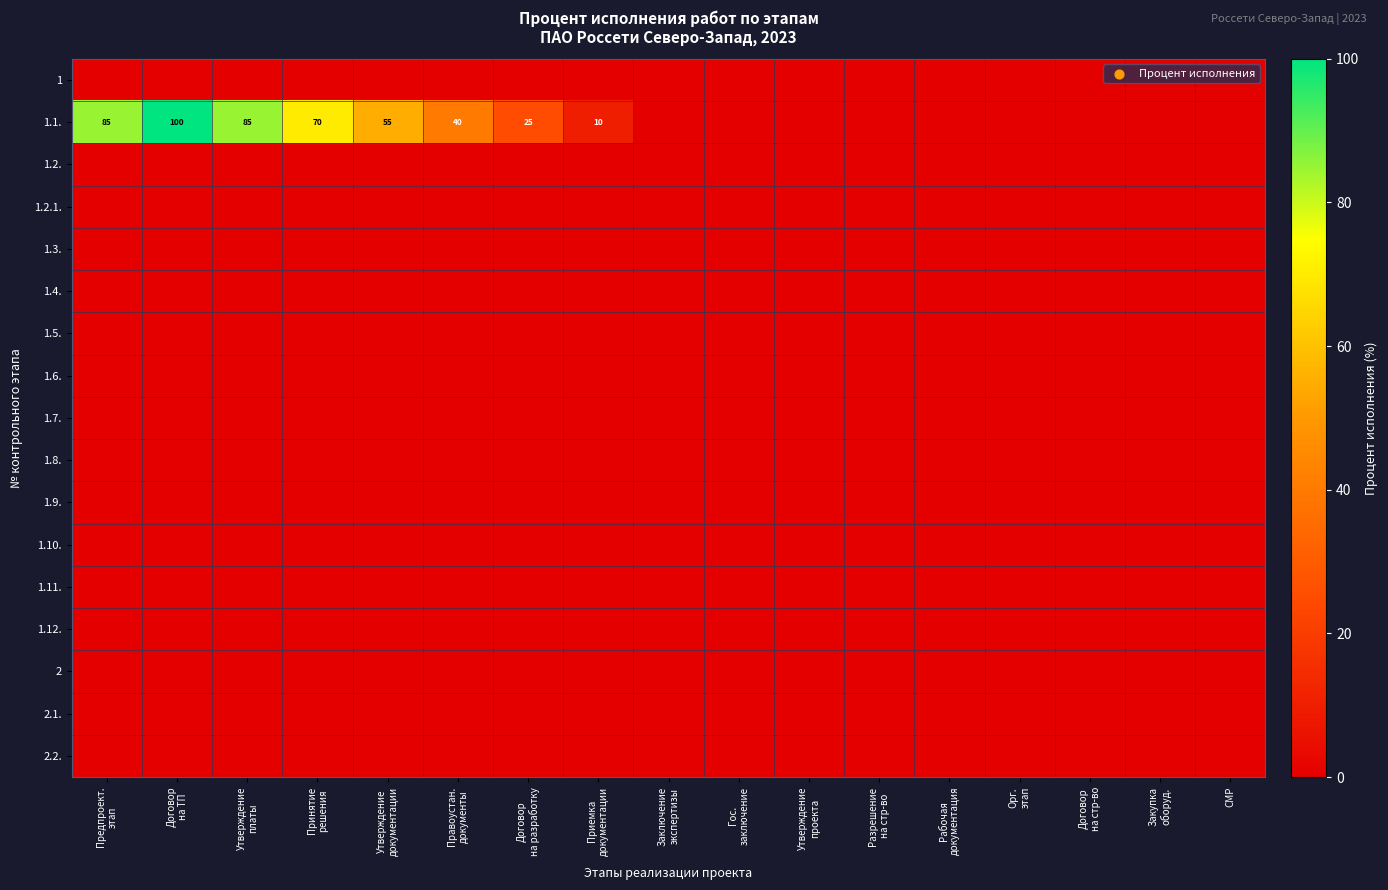

At which category is the sum across all series the highest?

Договор
на ТП